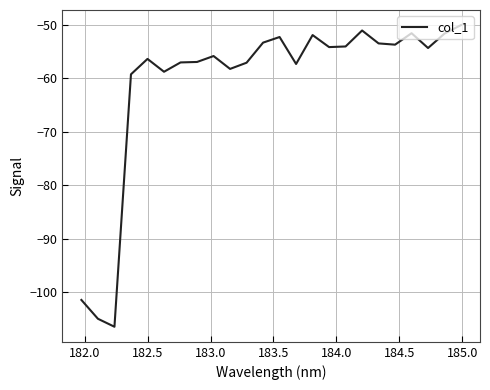

What is the difference between the maximum and minimum values?

56.5